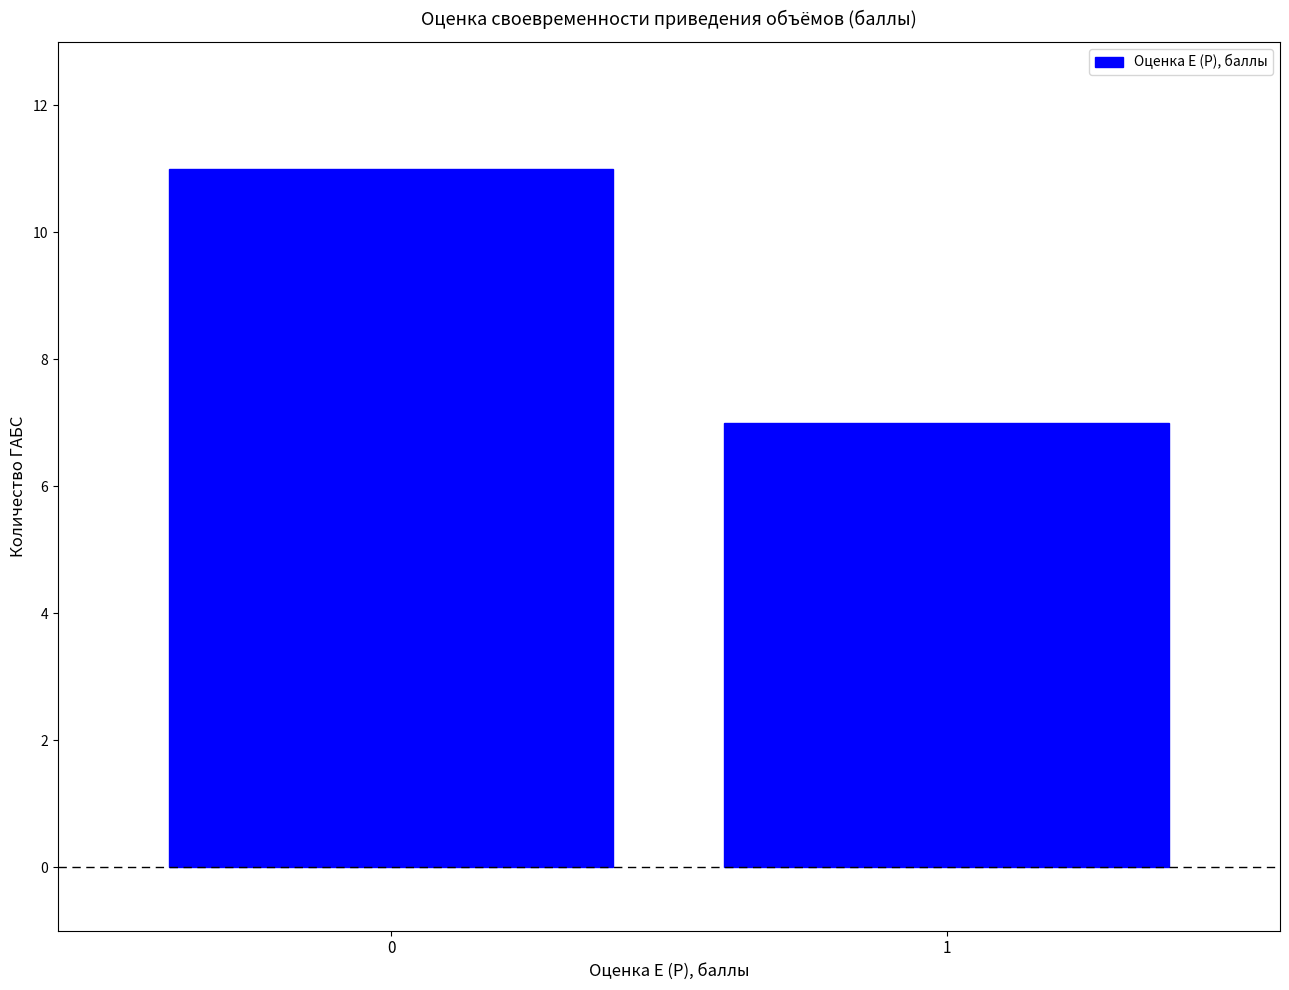

Reading left to right, what are all the values shown in this chart?

11	7